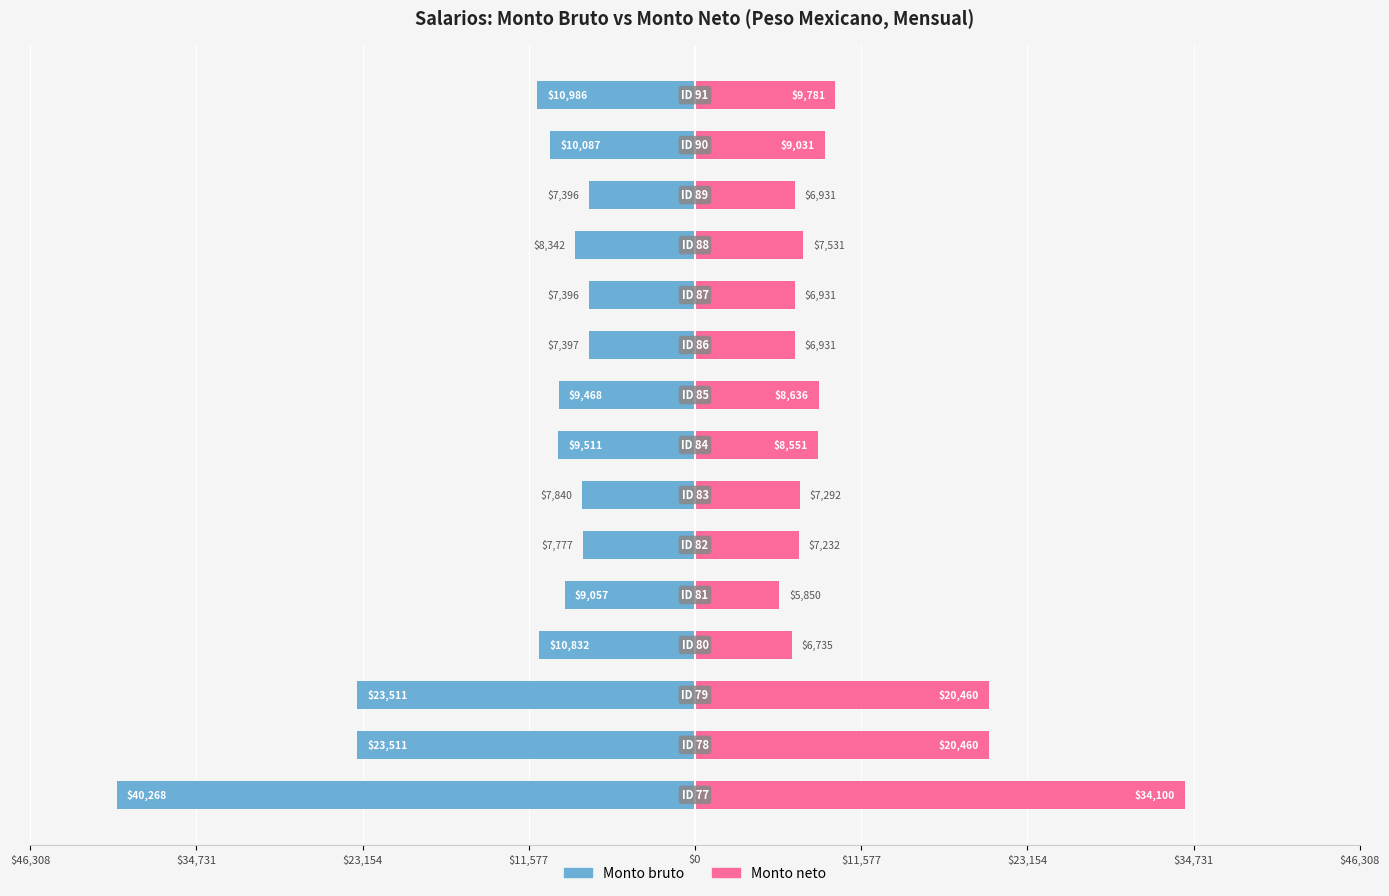

What are all the series names shown in the legend?

Monto bruto, Monto neto